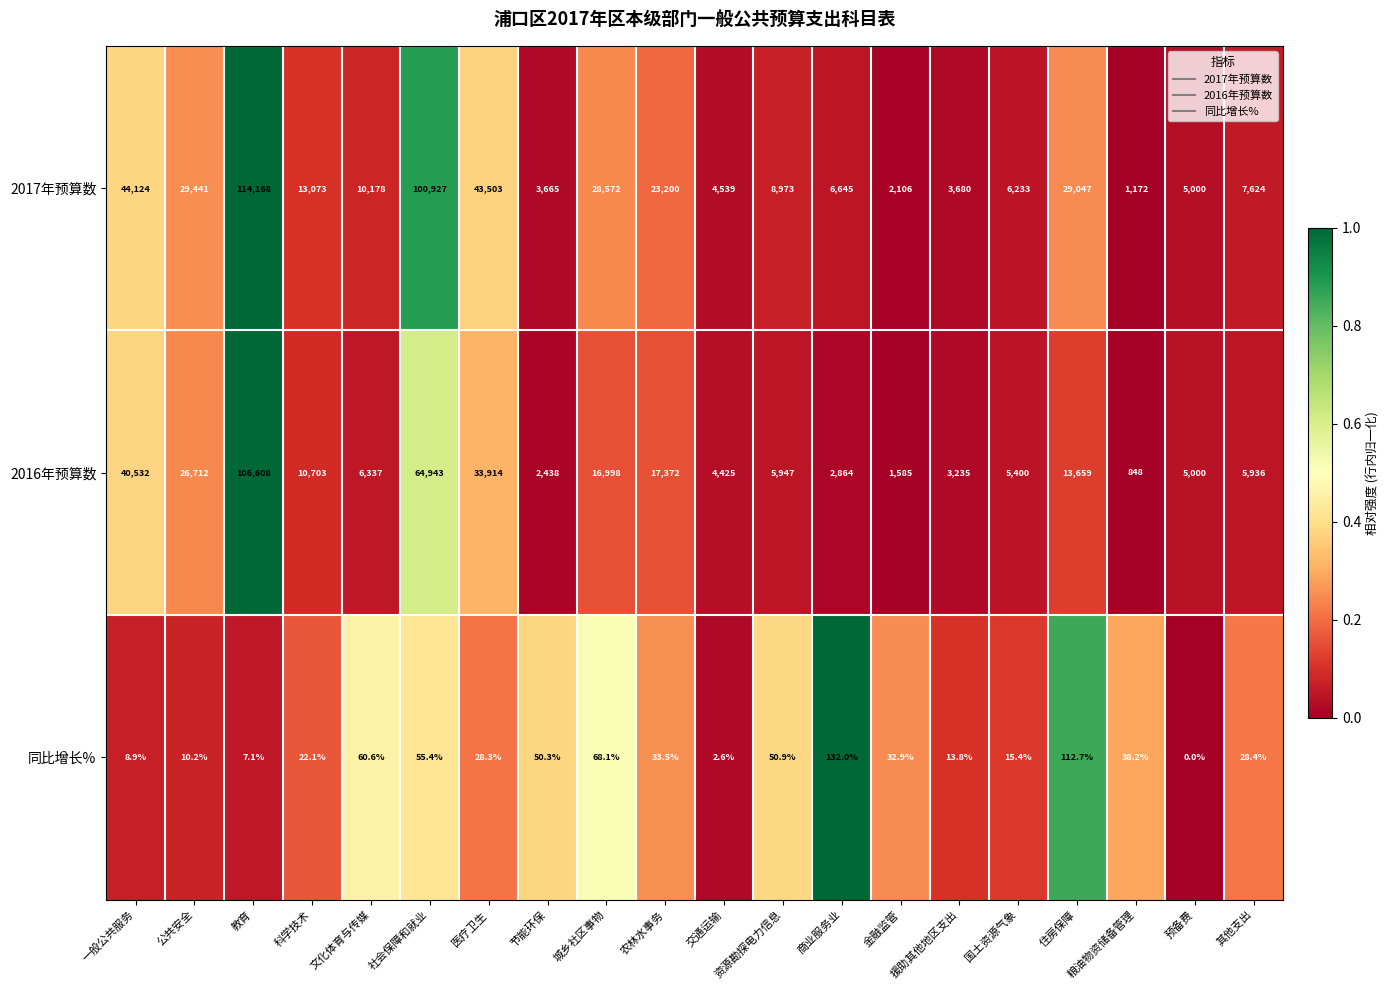

At how many categories does at least one series exceed 0?

20